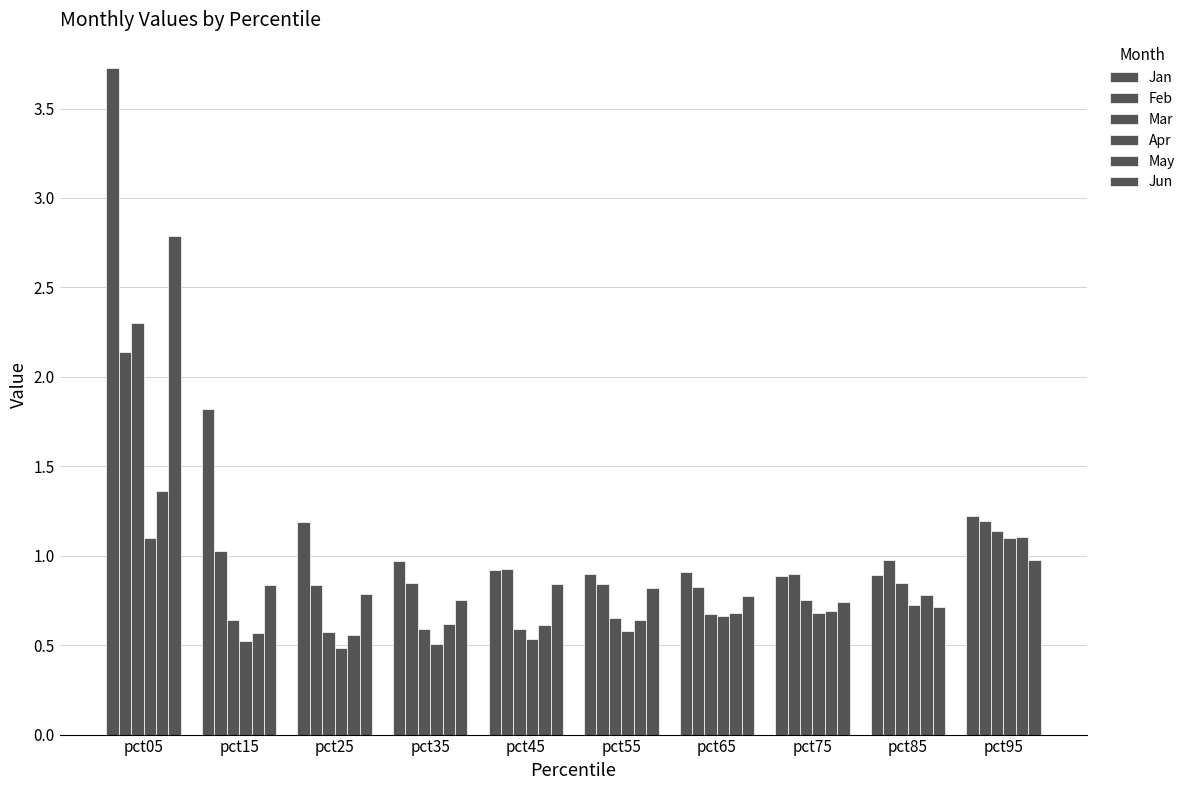

Between pct15 and pct45, which is larger?

pct15